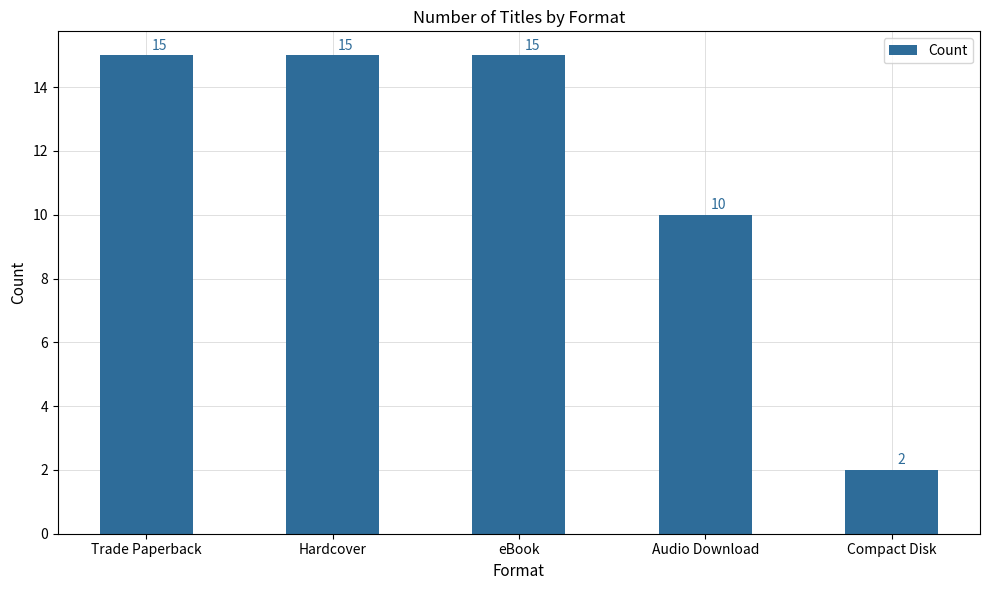

At which label is the value closest to 8?

Audio Download